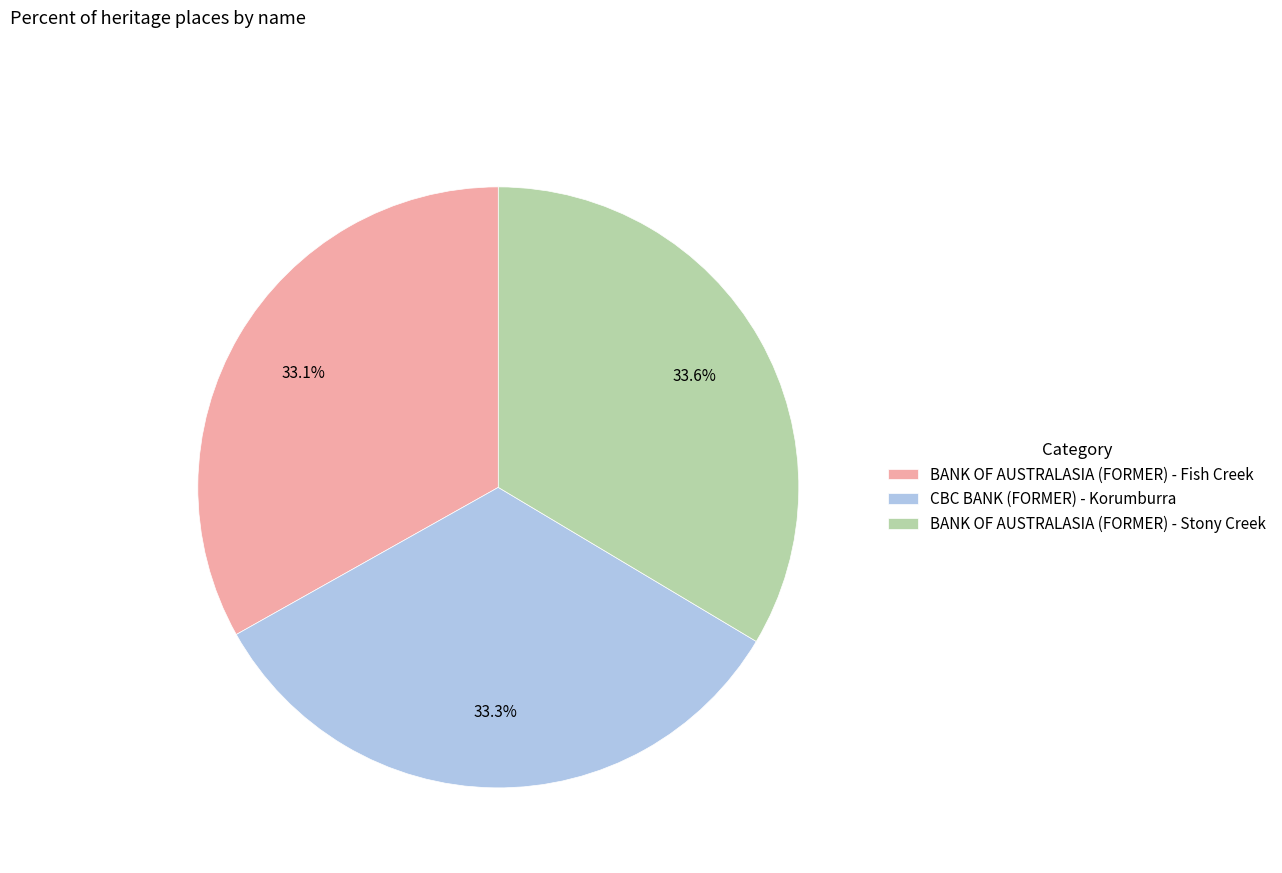

What portion of the pie excludes BANK OF AUSTRALASIA (FORMER) - Fish Creek?

66.9%